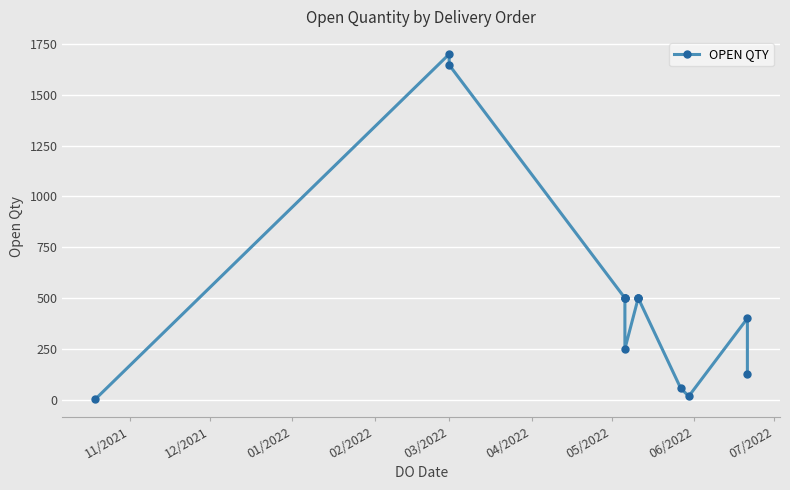

What is the maximum value shown in the chart?

1700